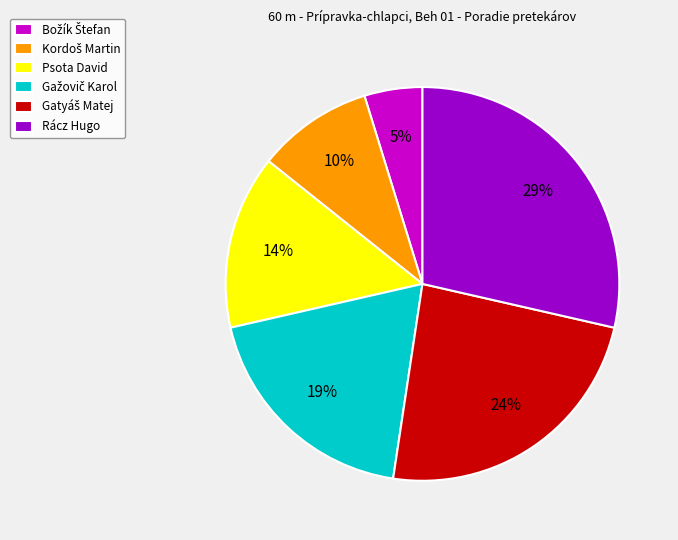

Count the number of slices in the pie.

6